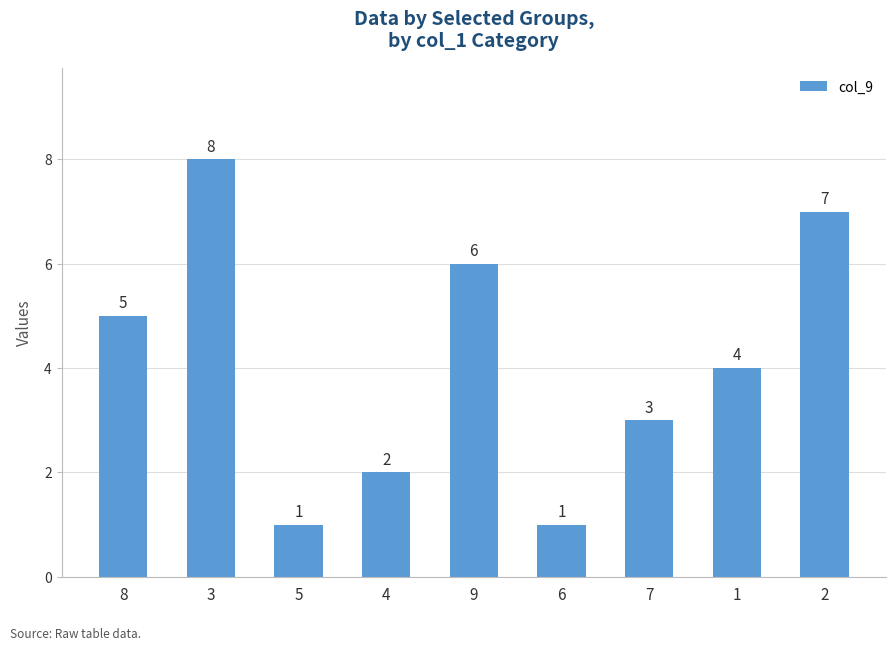

How many bars are there in total?

9